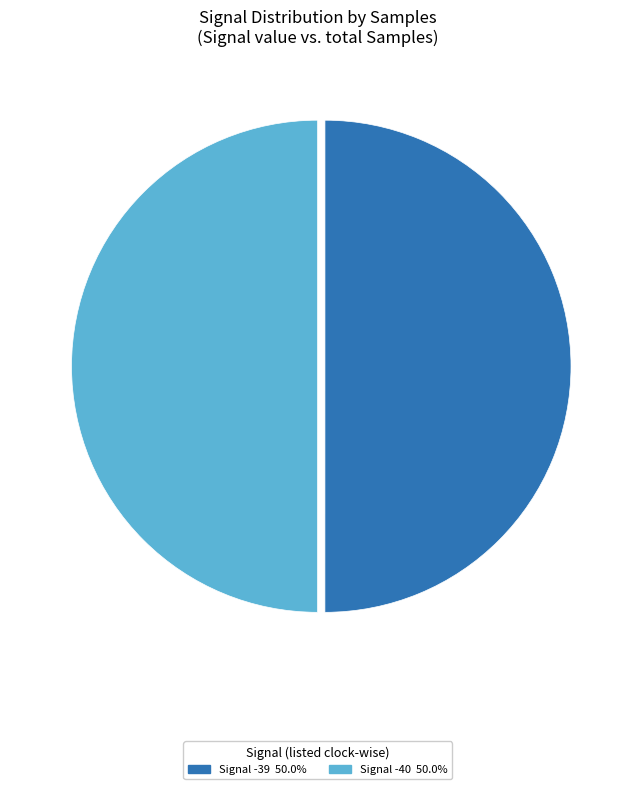

How many segments does this pie chart have?

2